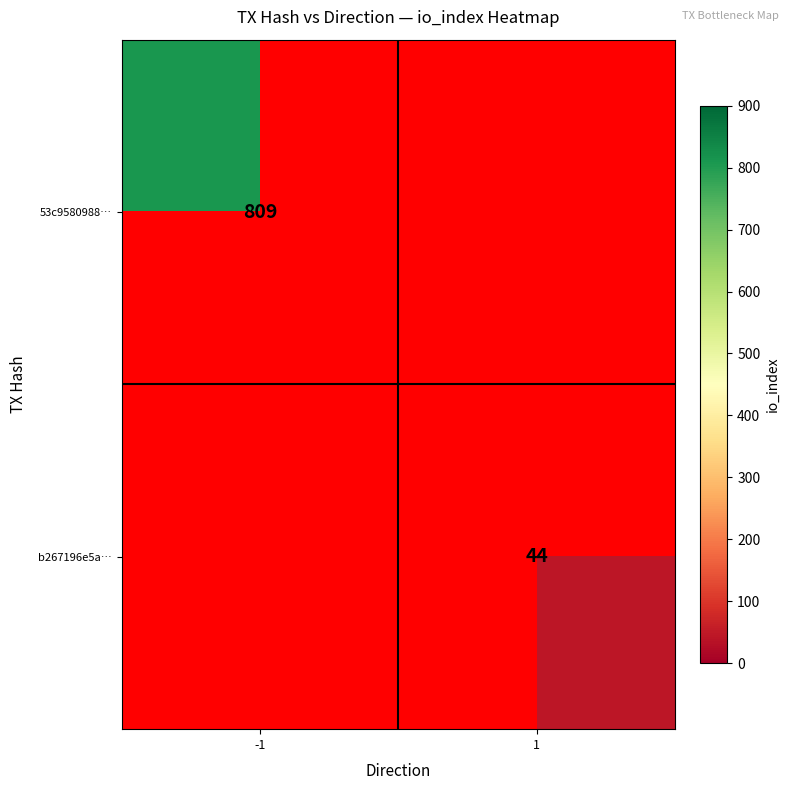

Which has a higher value, 1 or -1?

-1